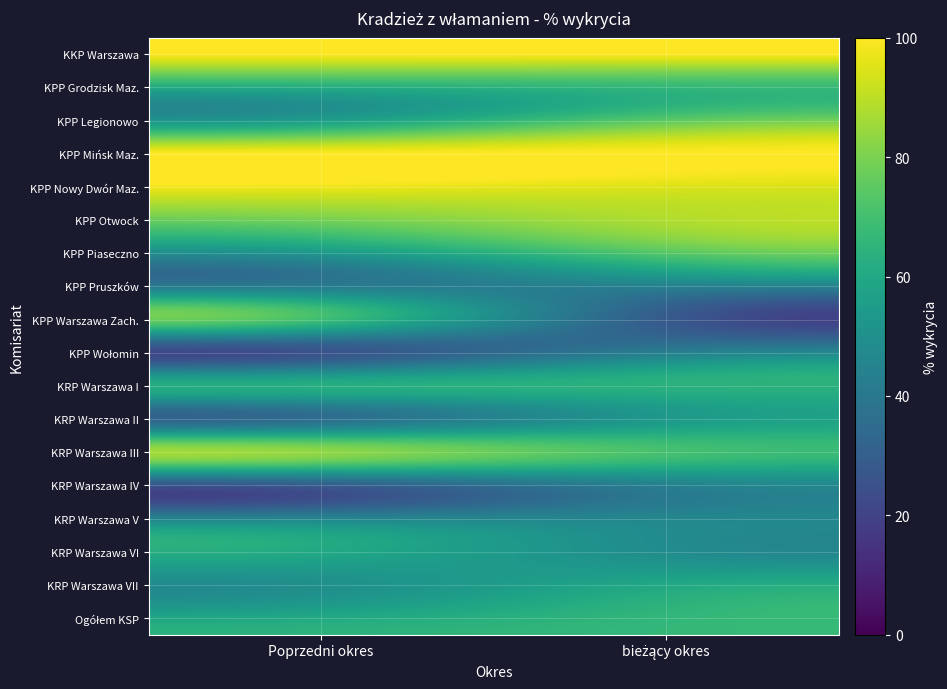

What is the difference between the highest and lowest values at Poprzedni okres?

74.2